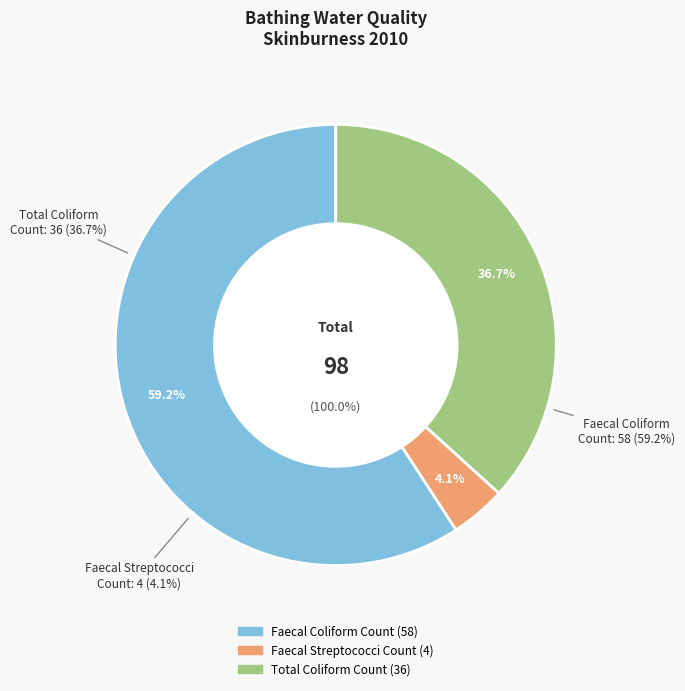

Which category accounts for the majority?

Faecal Coliform Count (58)